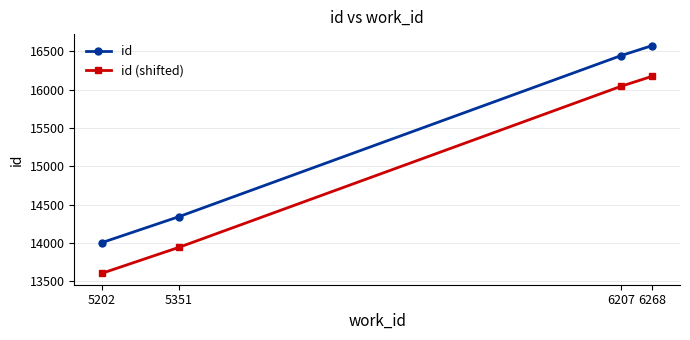

Does the chart display data point markers on the line(s)?

Yes